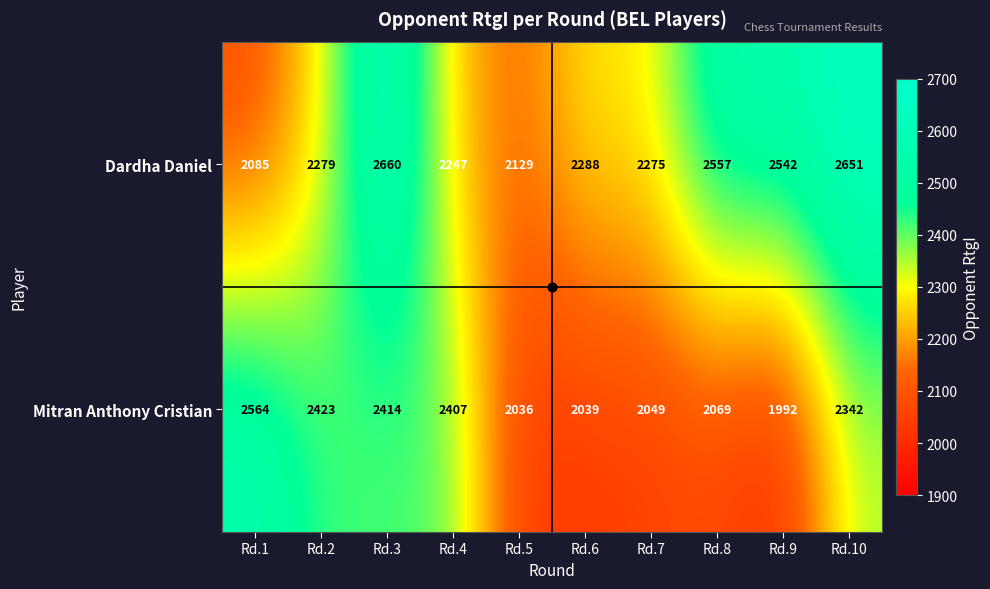

Rank the series by their maximum value, from lowest to highest.

Mitran Anthony Cristian, Dardha Daniel